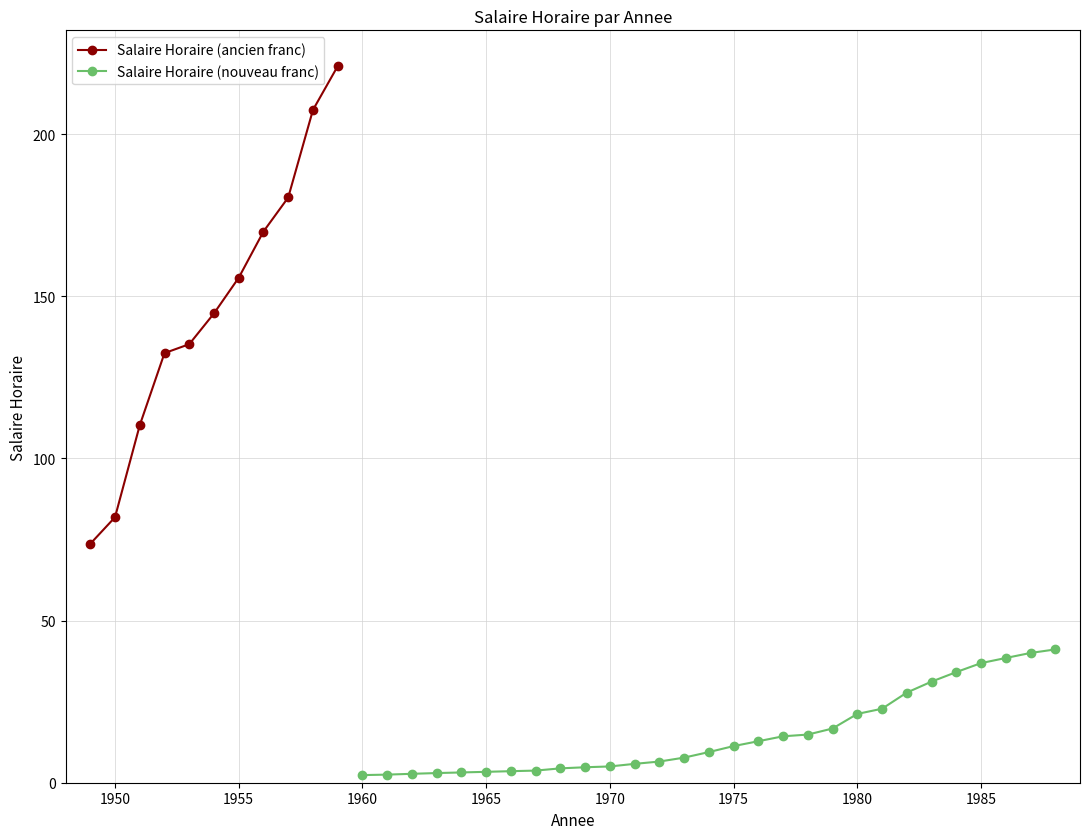

At which category does the data reach its first local peak?

1959